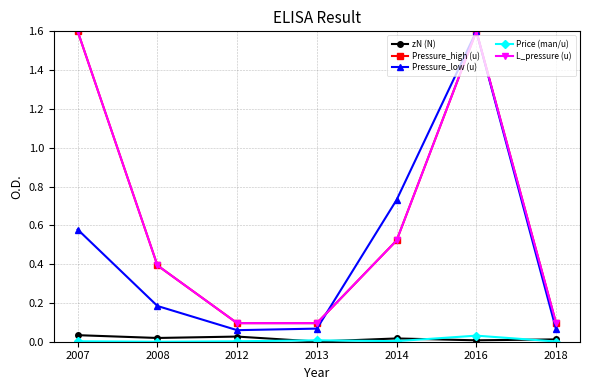

Is this an area chart (filled region under the line)?

No